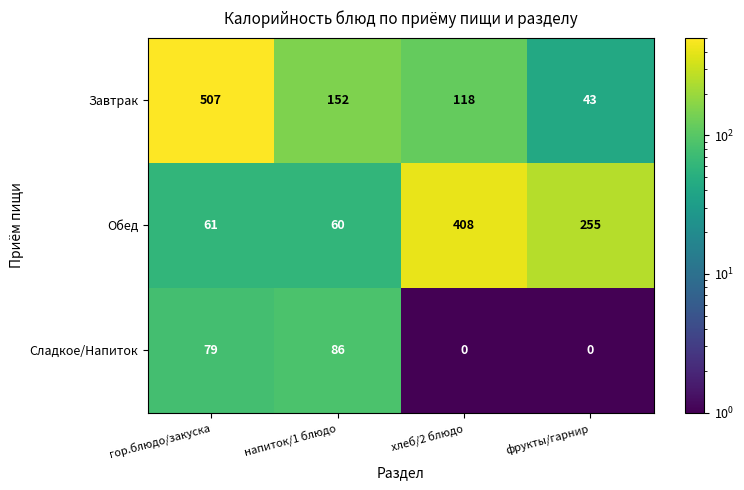

At which label is Обед closest to 234?

фрукты/гарнир